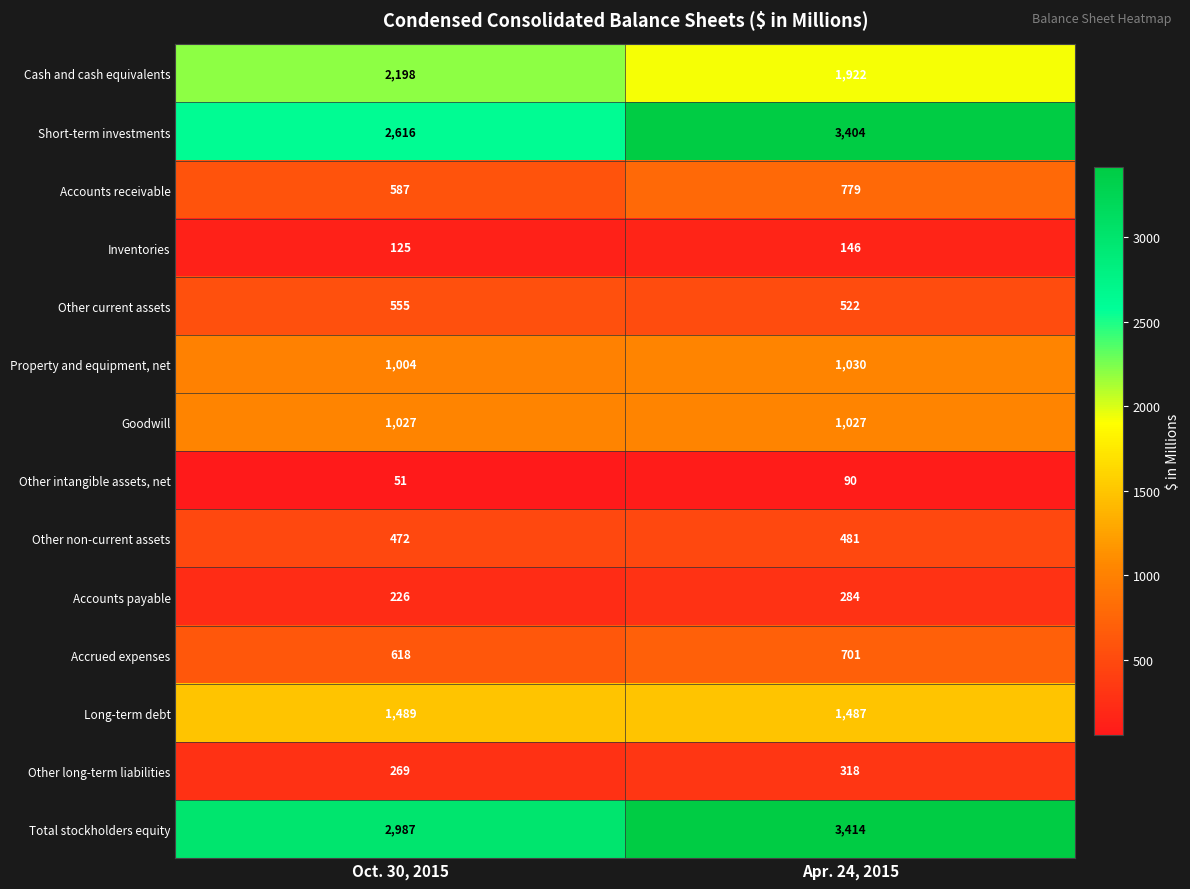

What is the difference between the highest and lowest values at Oct. 30, 2015?

2936